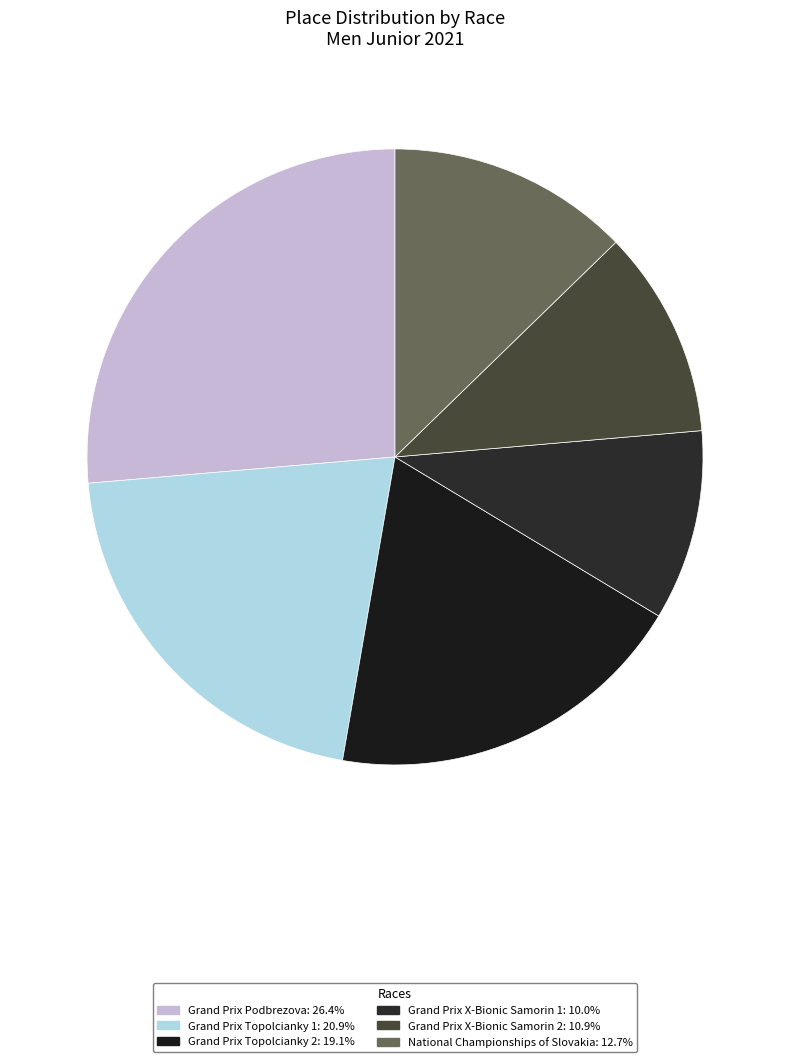

Count the number of slices in the pie.

6